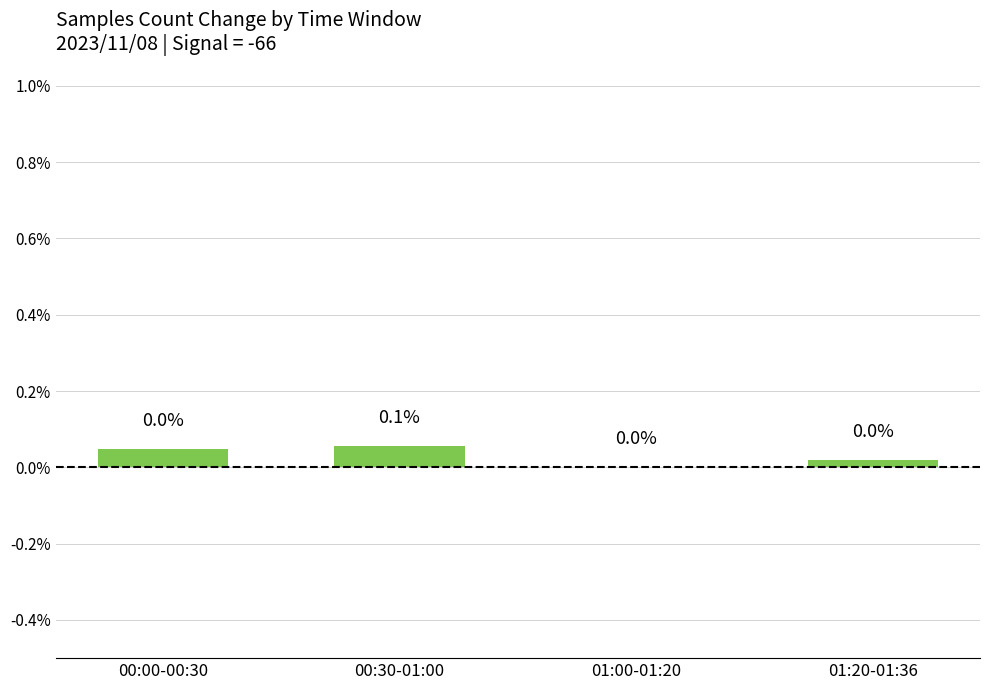

How many values are between 0 and 1?

4